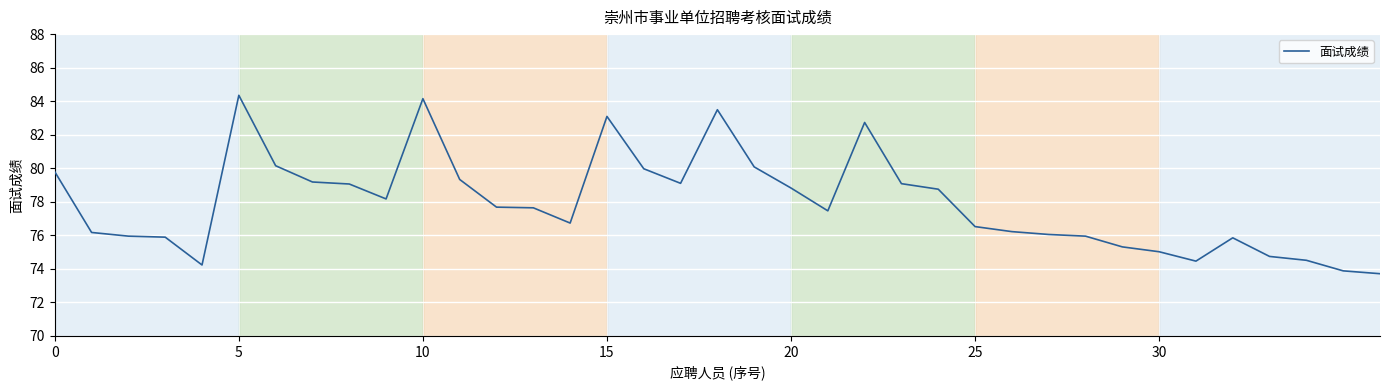

True or false: there are more than 1 points higher than both neighbors.

True